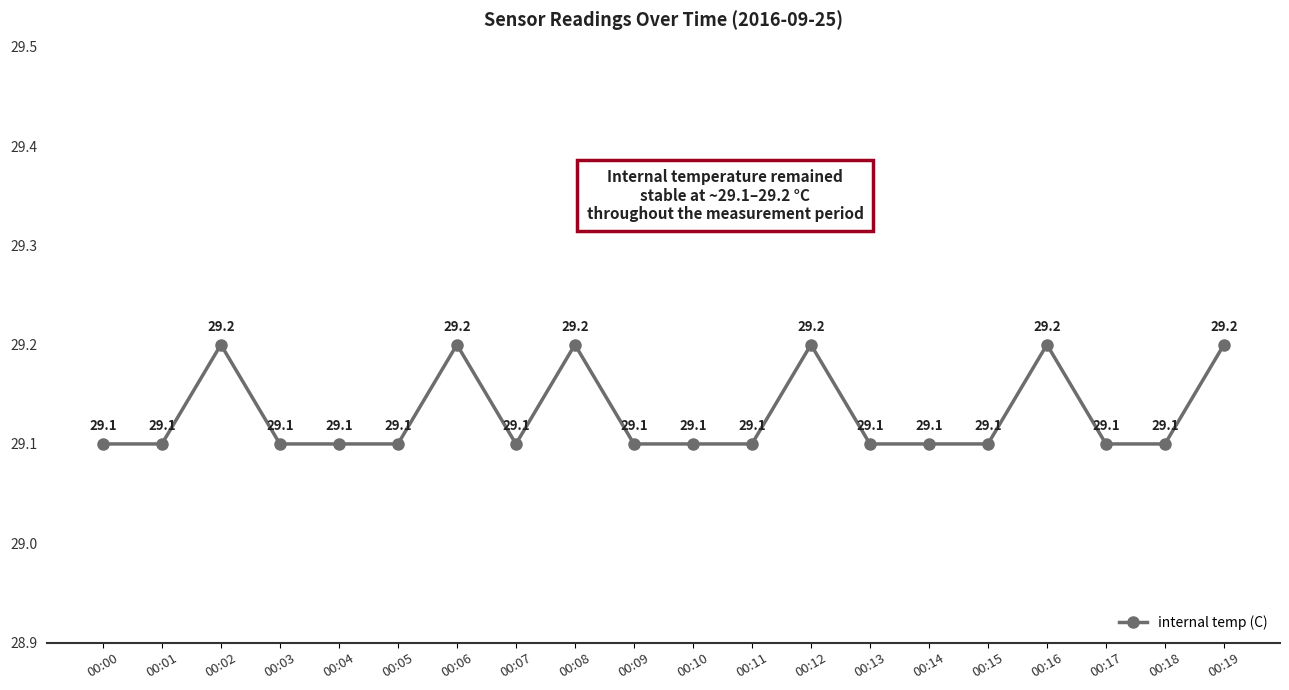

What is the difference between the maximum and minimum values?

0.1